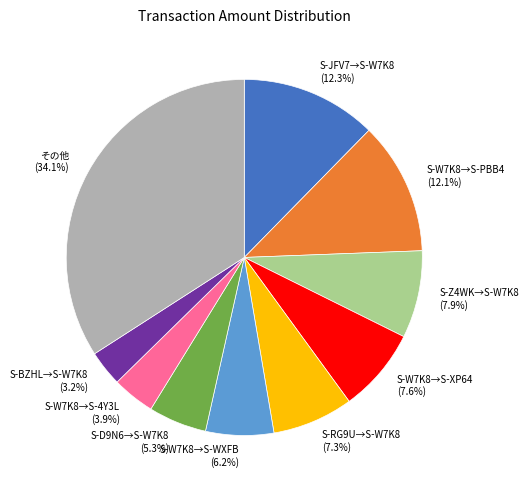

How much of the chart is everything except S-W7K8→S-WXFB?

93.8%